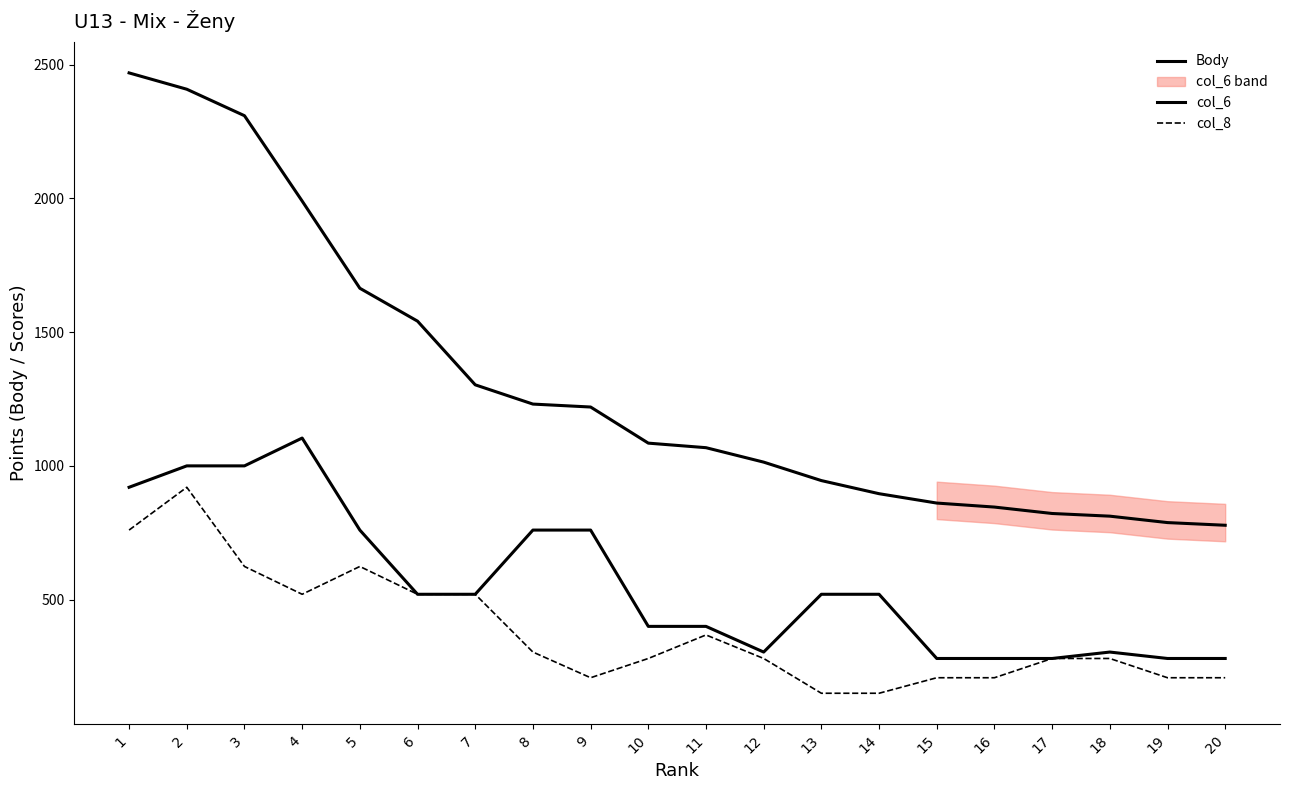

True or false: col_6 has a value of 1307 at 3.

False